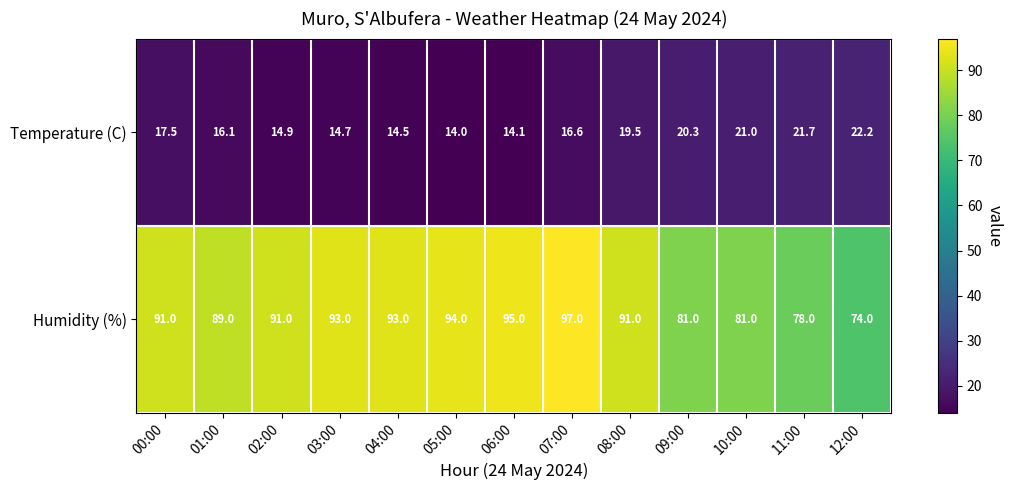

At which label is Temperature (C) closest to 18?

00:00